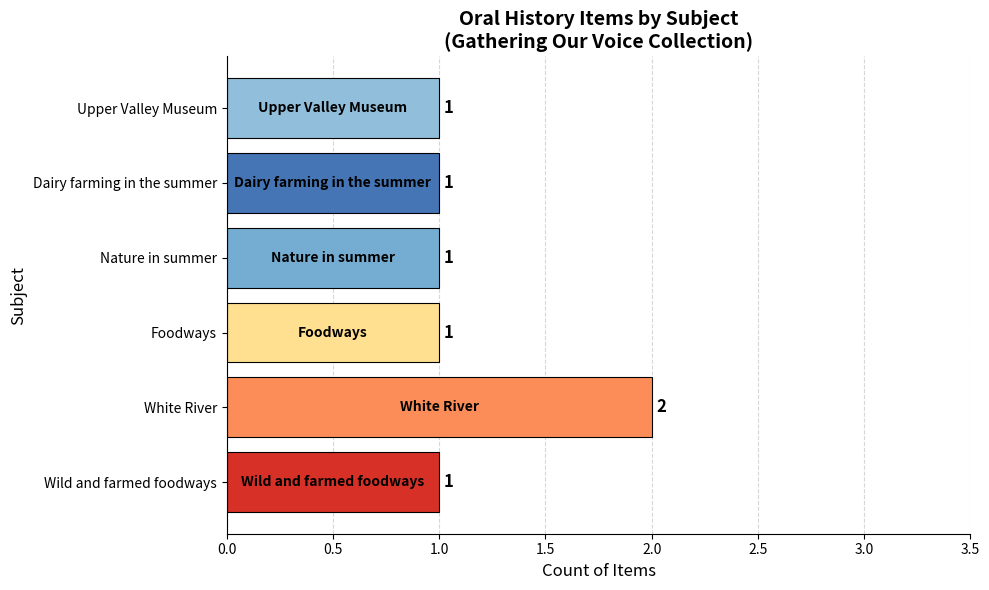

True or false: the data shows 2 at White River.

True